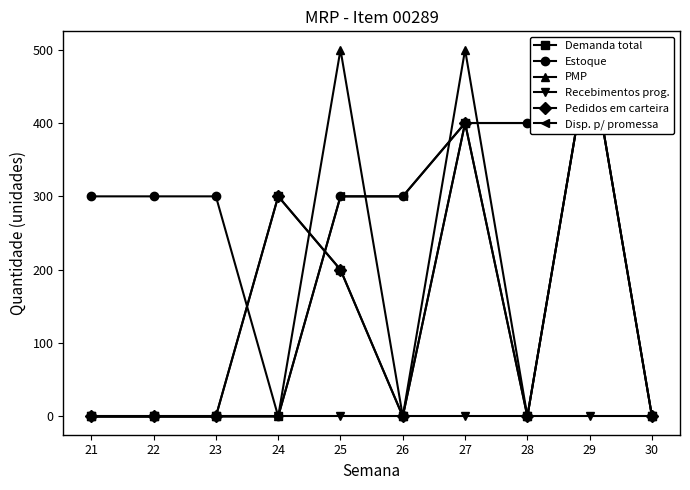

What is the value of the Estoque point at the 5th from the left?

300